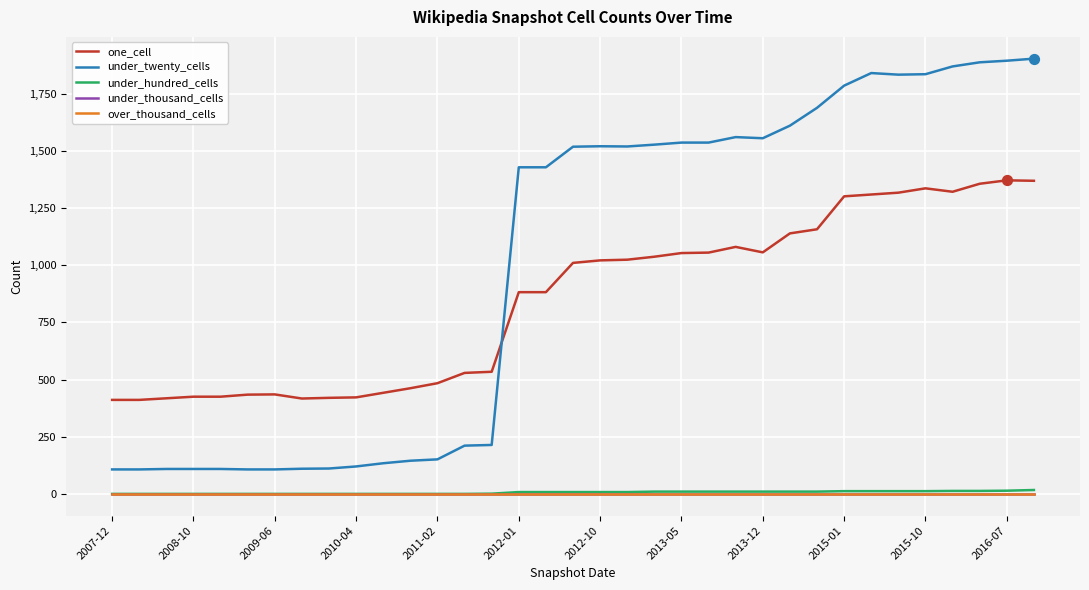

Which series has the largest total across all categories?

under_twenty_cells